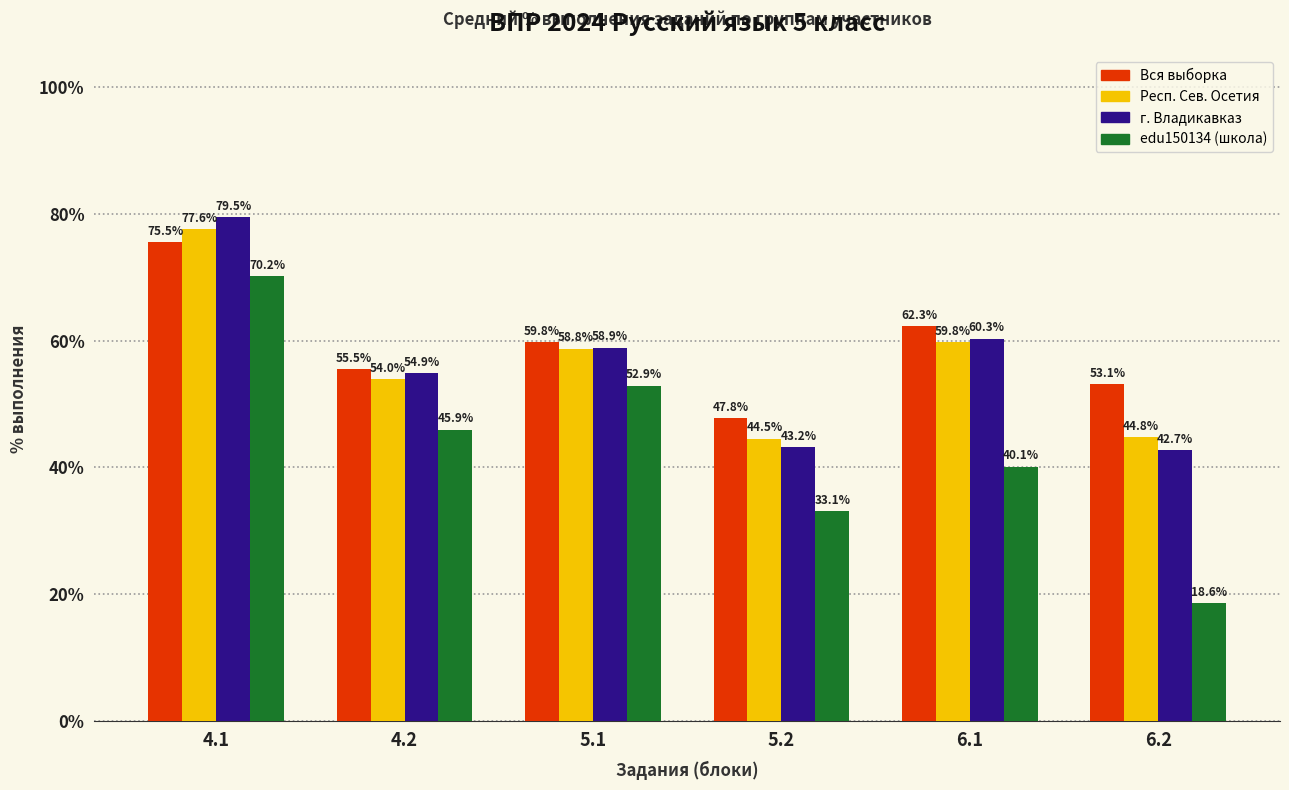

What is the spread (max minus min) of values at 4.1?

9.3